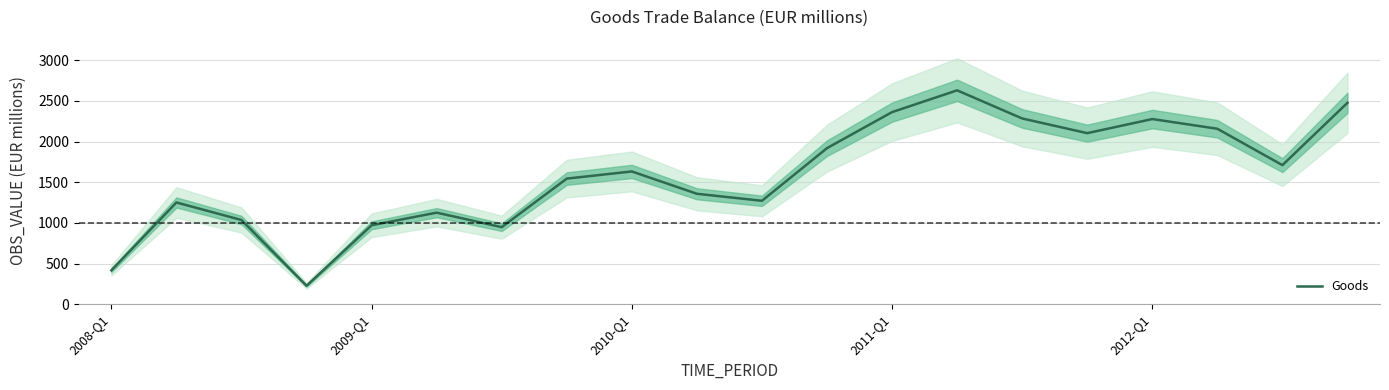

What is the lowest value of the Goods series?

226.0